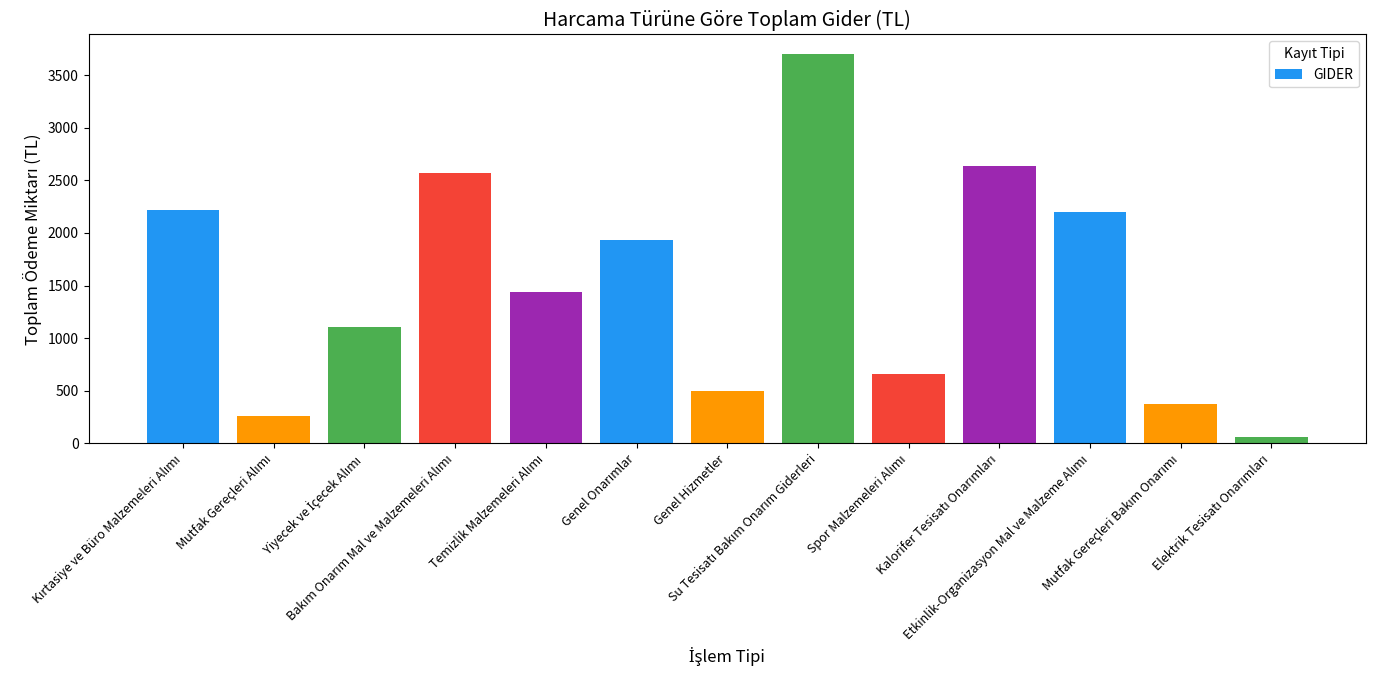

Are the bars horizontal?

No